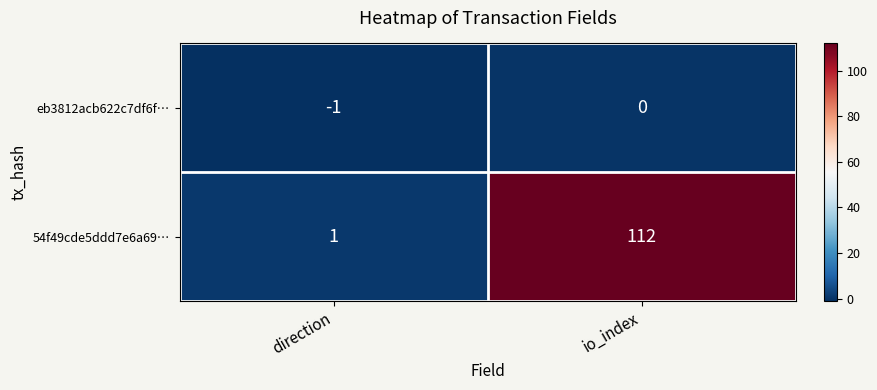

Which category has the lowest value across all series?

direction